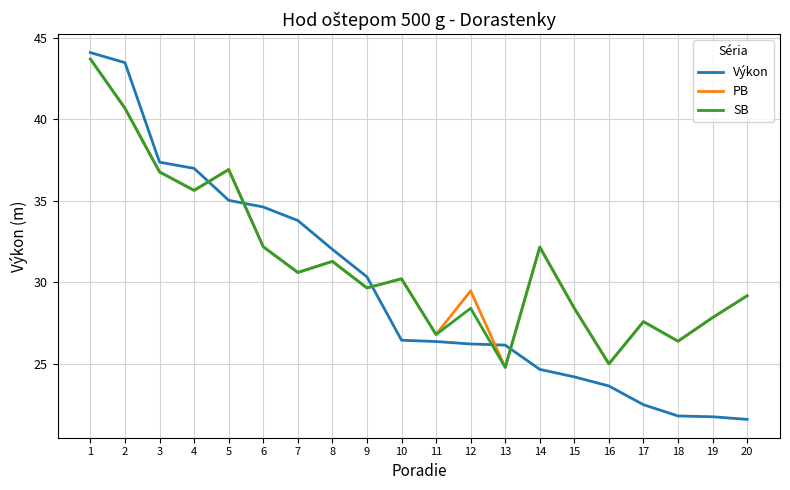

Is it true that SB equals 18.6 at 17?

False